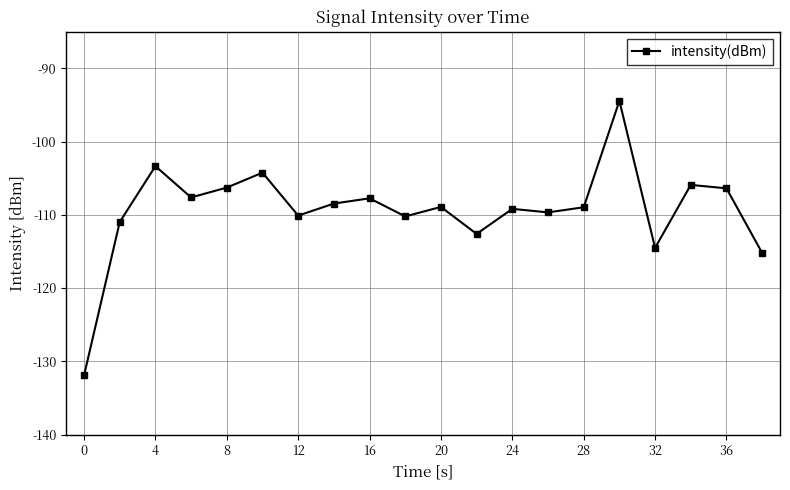

How many interior local peaks (higher than both neighbors) does the data have?

7